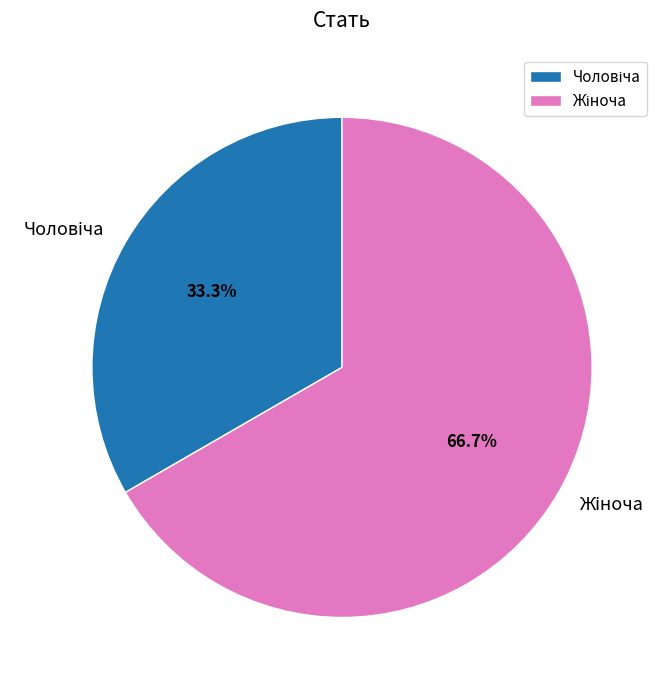

Count the number of slices in the pie.

2